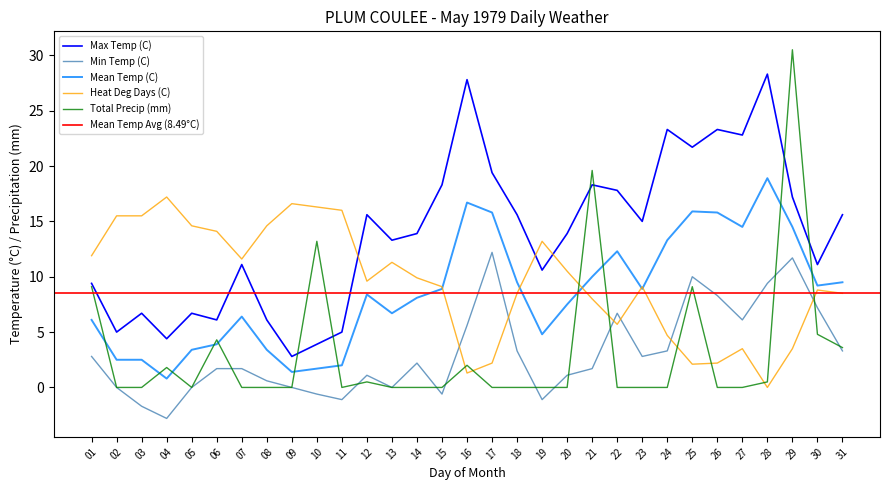

True or false: Min Temp (C) has a value of 1.0 at 24.

False